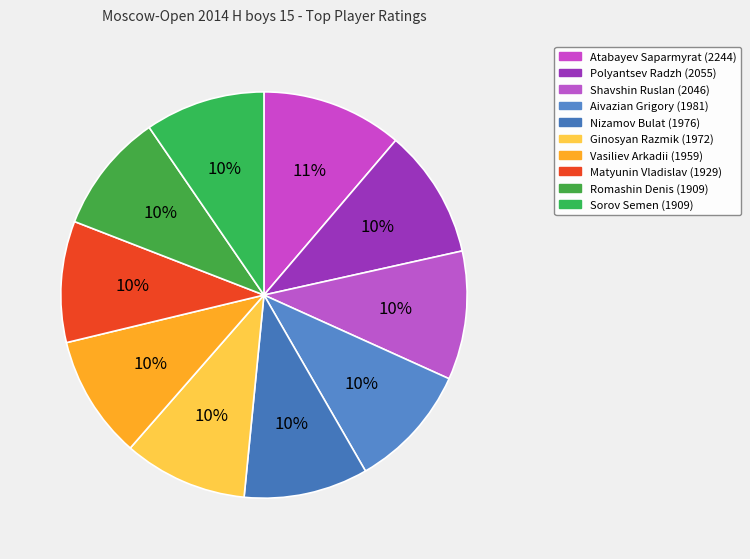

To the nearest percent, what is the combined percentage of Vasiliev Arkadii and Aivazian Grigory?

20%